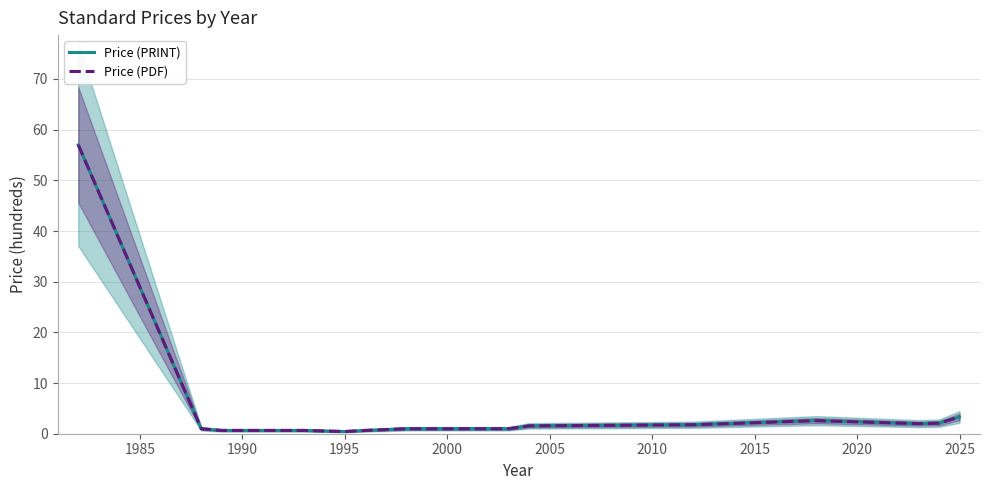

True or false: Price (PRINT) has more than 1 interior local peaks.

False